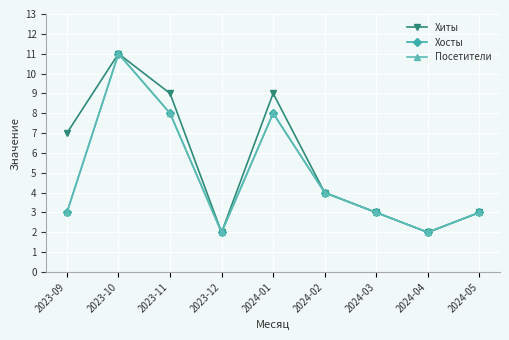

What is the difference between the second highest and minimum values in the Хиты series?

7